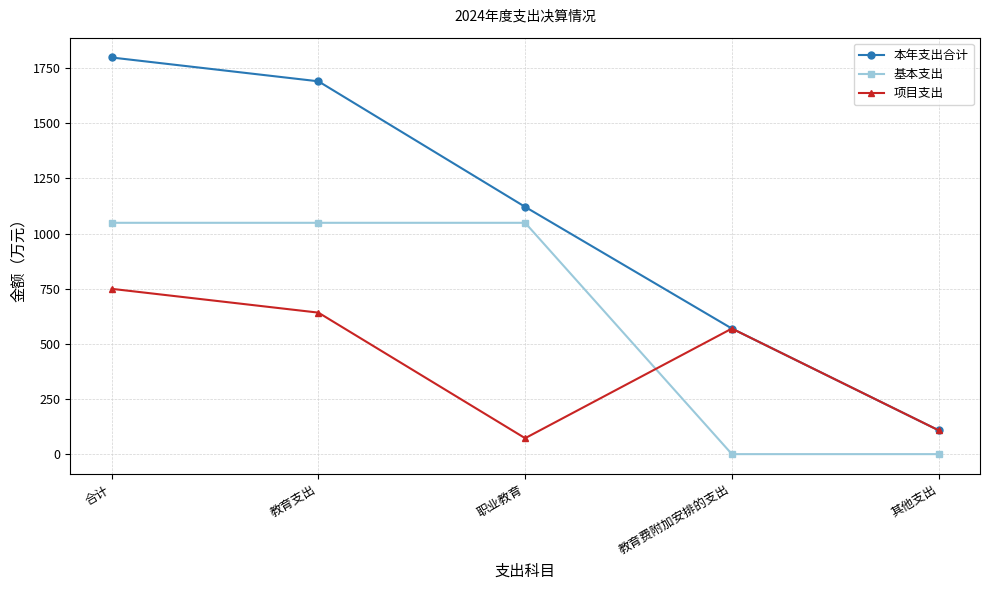

At 教育支出, list the series in order from largest to smallest.

本年支出合计, 基本支出, 项目支出